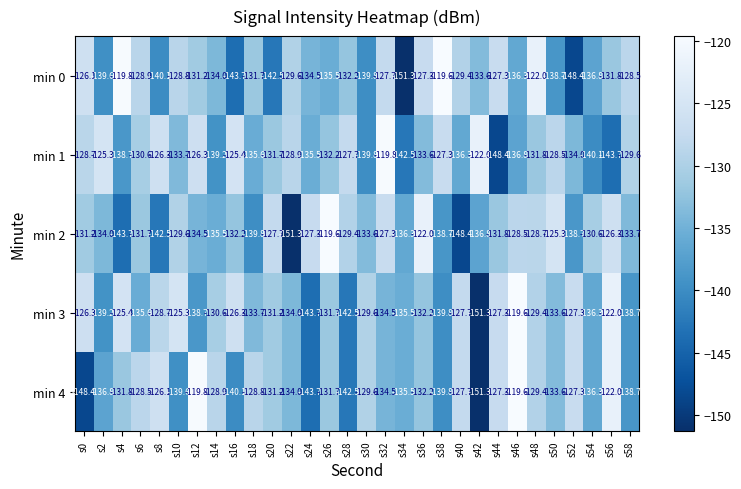

How many distinct data groups are displayed?

5